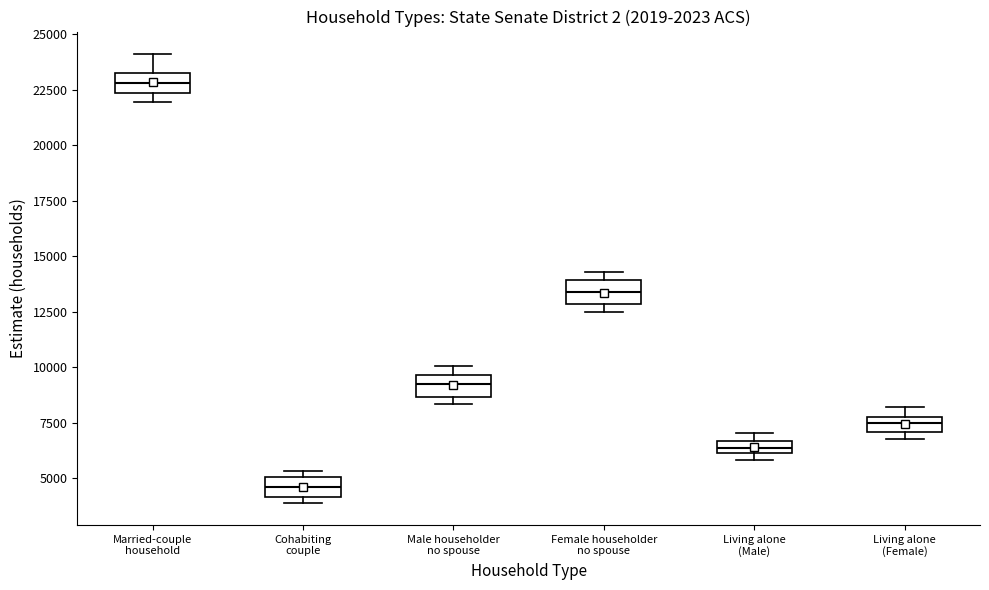

Where is the upper edge of the box for Cohabiting couple on the y-axis? The values are not printed on the chart, so give them approximately, as read against the axis.

5000